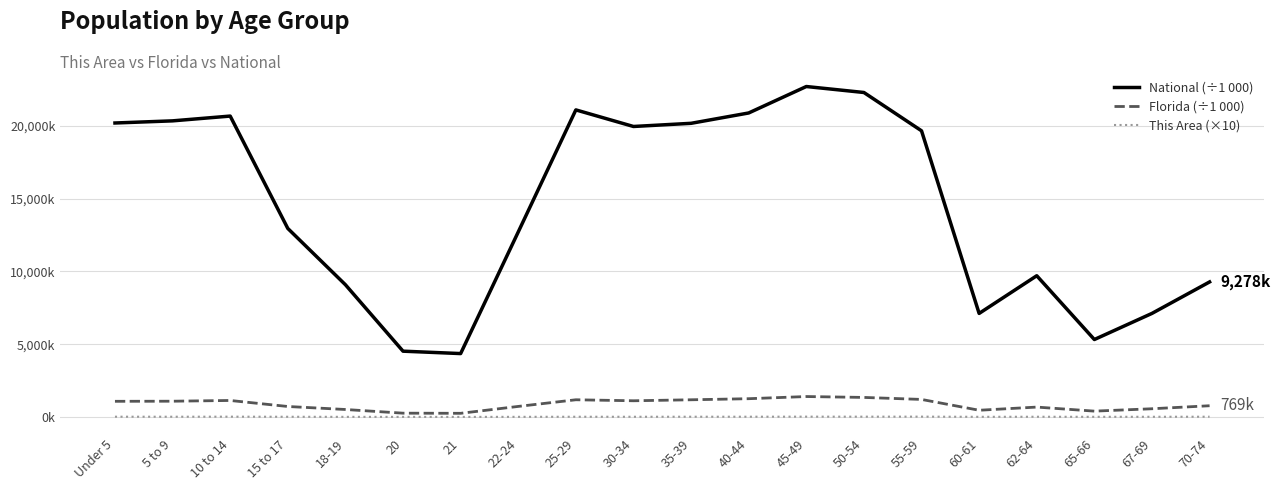

Is this an area chart (filled region under the line)?

No